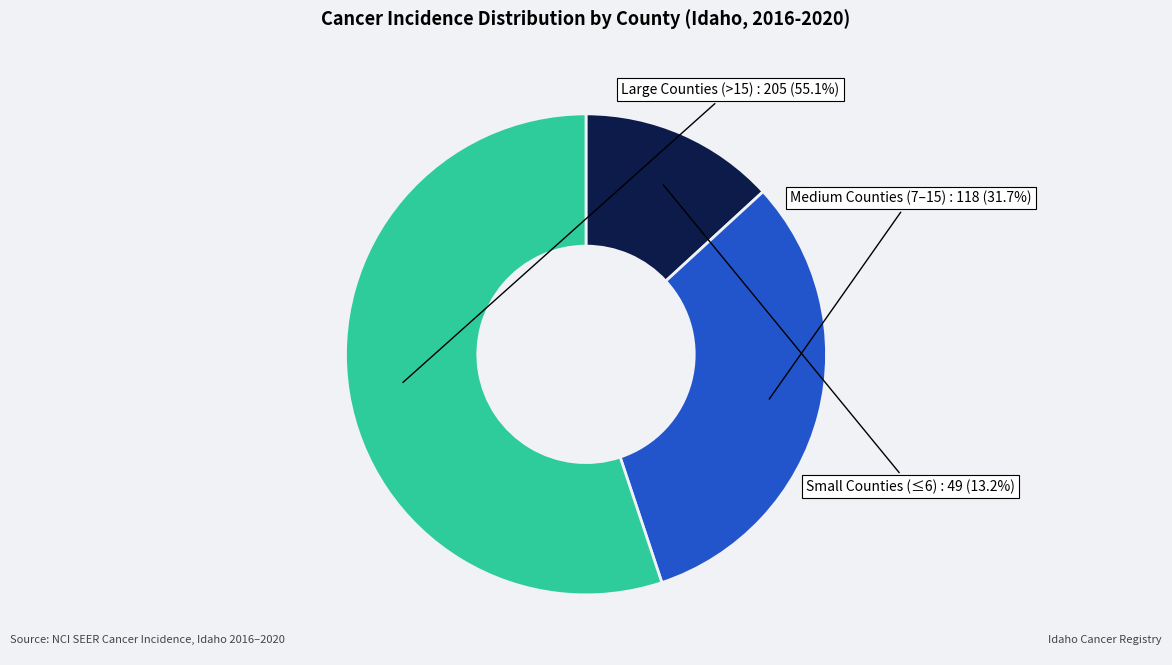

Approximately how many times larger is the value at Large Counties (>15) compared to Medium Counties (7–15)?

1.7